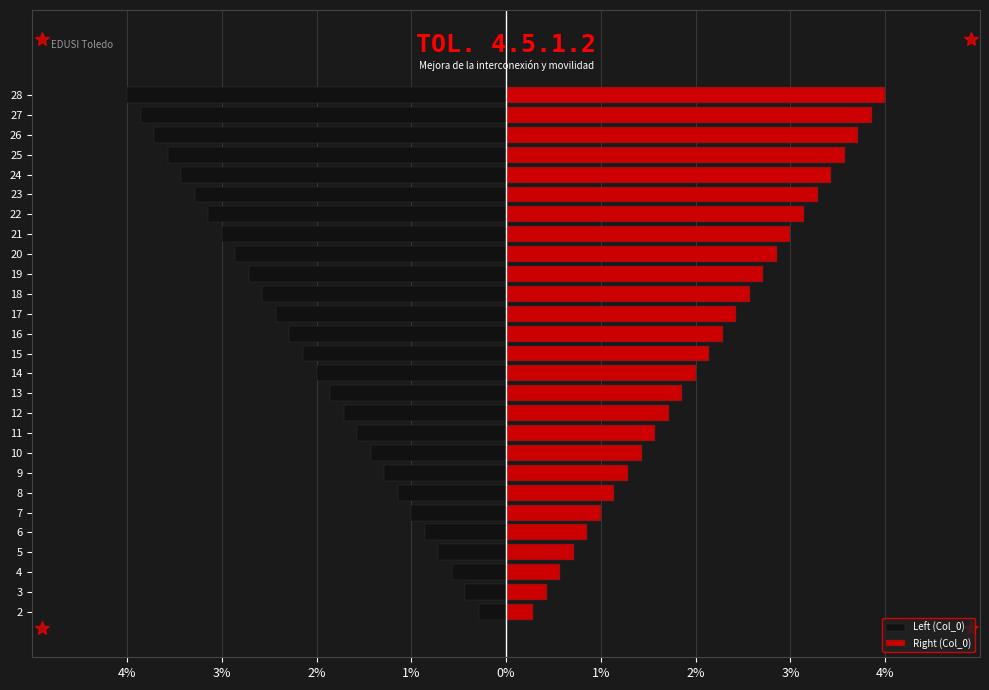

What are all the series names shown in the legend?

Left (Col_0), Right (Col_0)